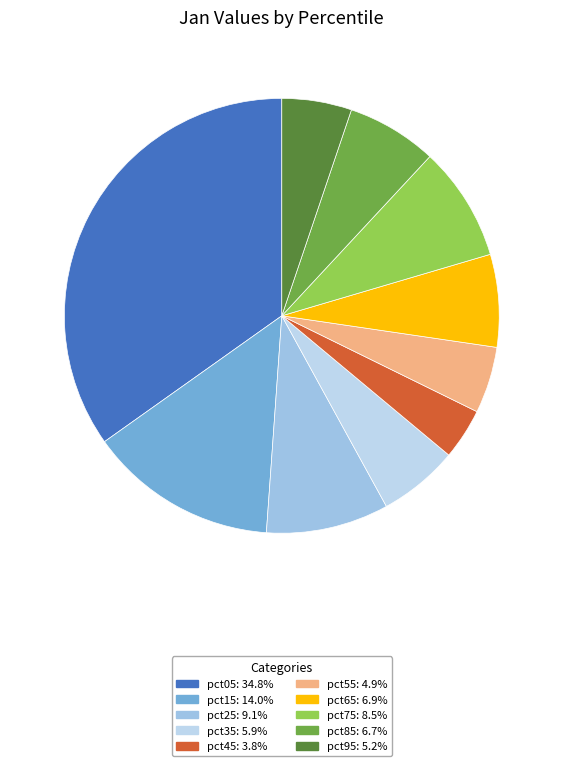

Is it true that pct35 is 6% of the pie?

True